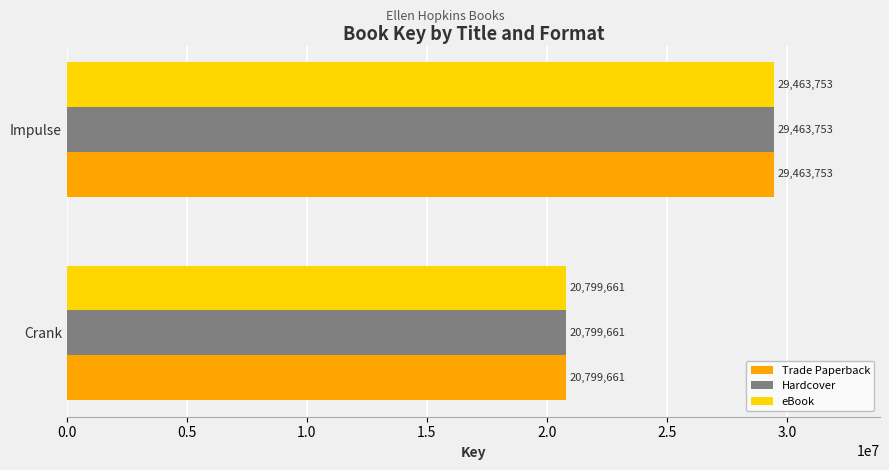

What are all the series names shown in the legend?

Trade Paperback, Hardcover, eBook